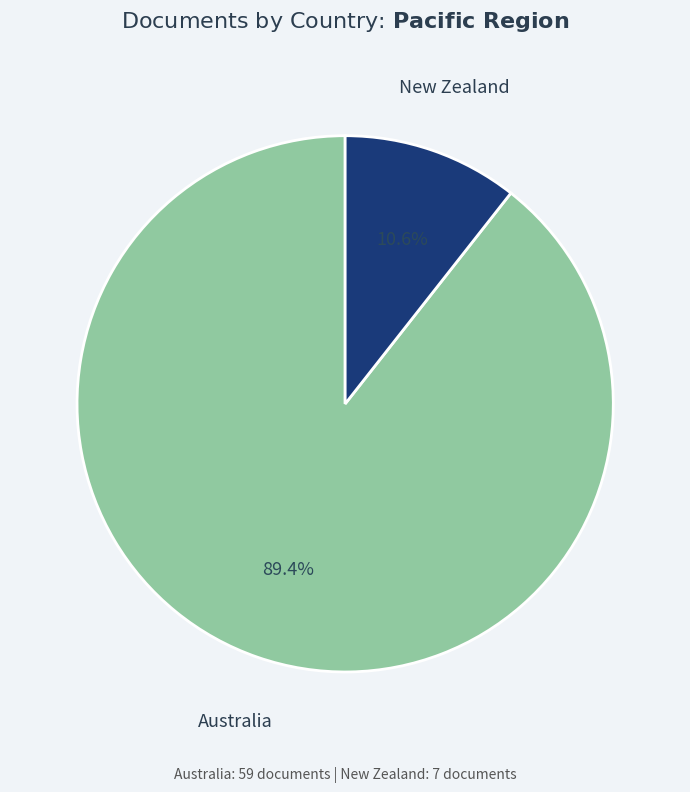

Does any single category account for the majority?

Yes